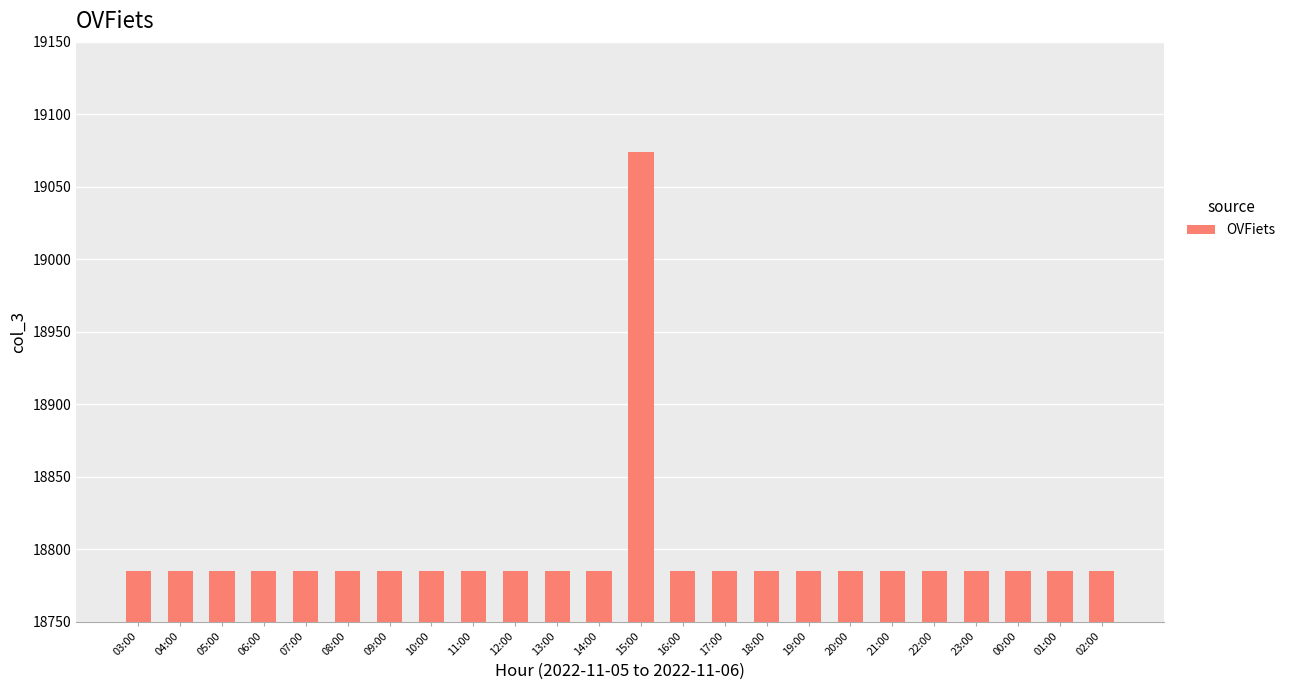

What is the maximum value shown in the chart?

19074